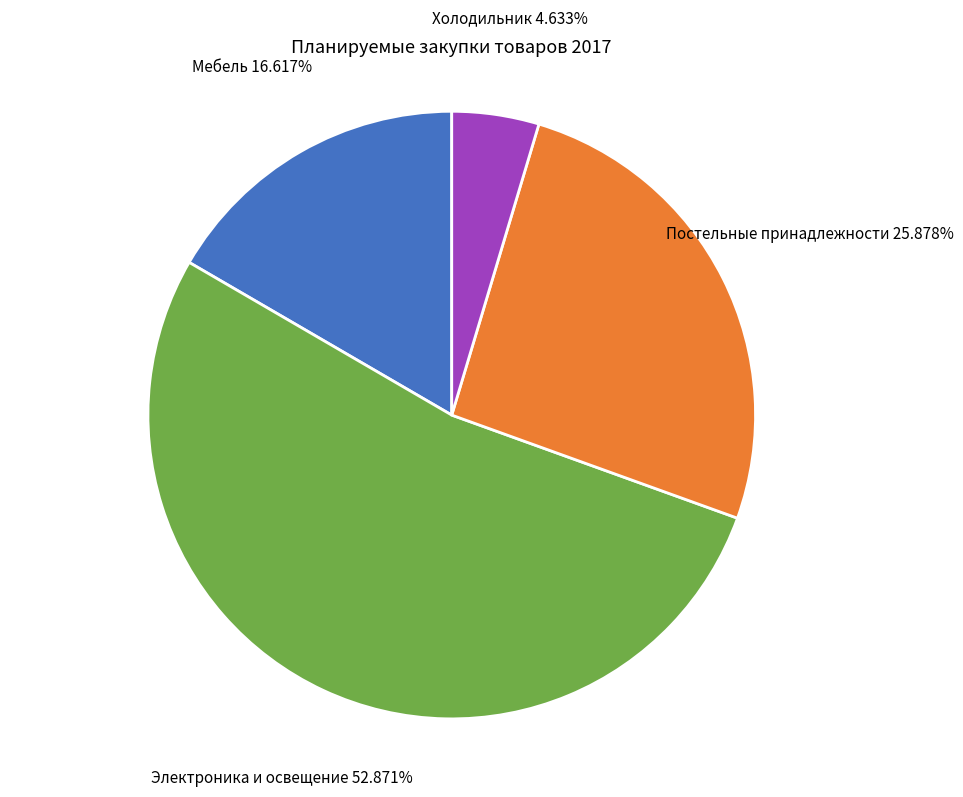

Is there a majority slice in this chart?

Yes